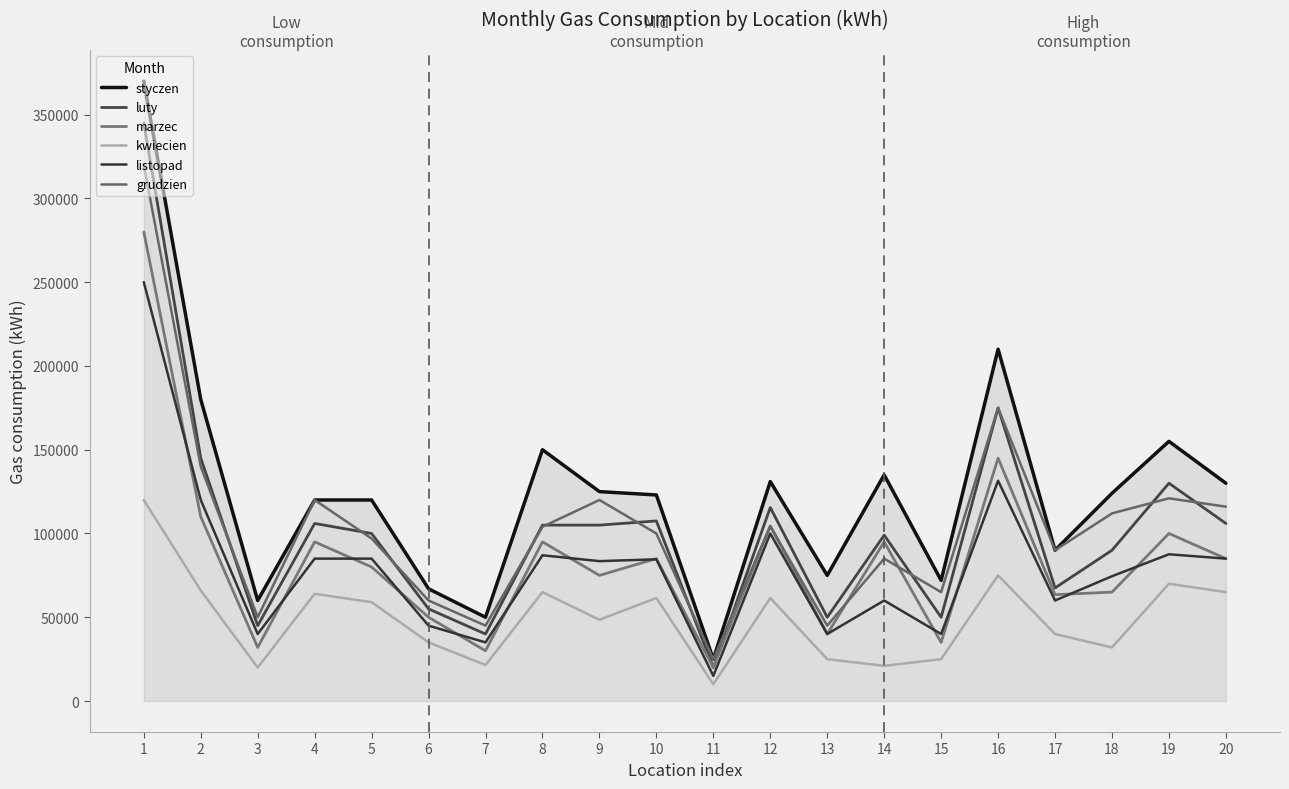

How many lines are shown in the chart?

6